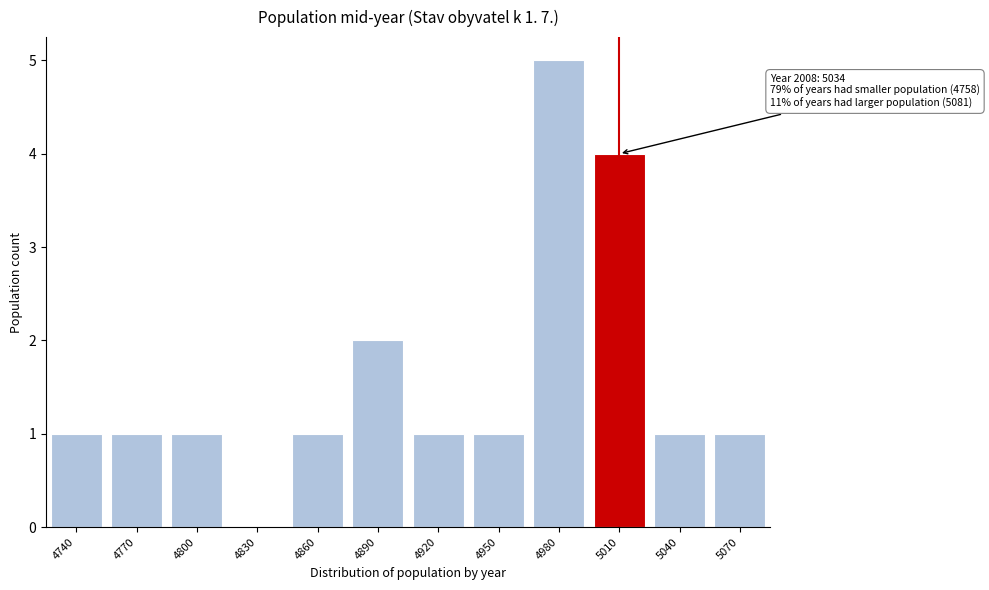

Reading left to right, what are all the values shown in this chart?

4740=1	4770=1	4800=1	4830=0	4860=1	4890=2	4920=1	4950=1	4980=5	5010=4	5040=1	5070=1